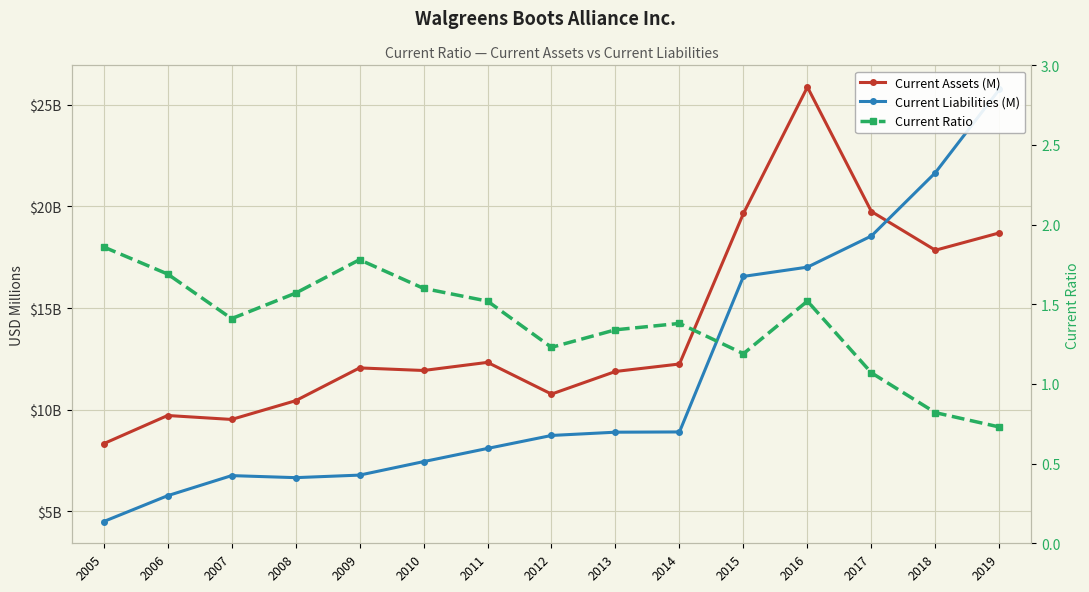

In Current Ratio, how many points are lower than both neighbors (excluding endpoints)?

3